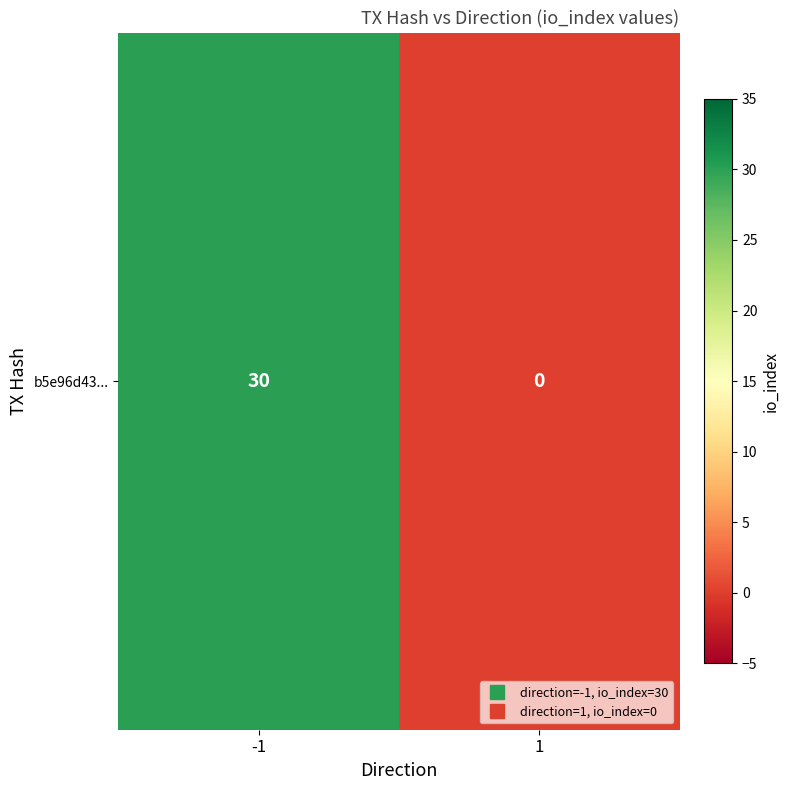

Count the number of data series in this chart.

1